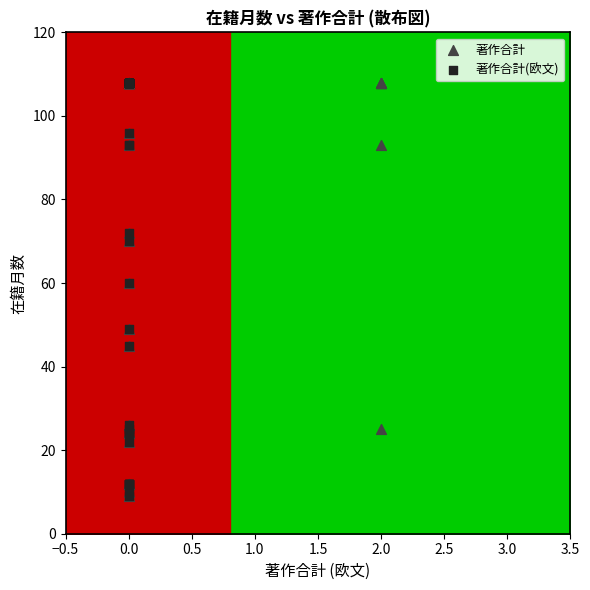

What are all the series names shown in the legend?

著作合計, 著作合計(欧文)